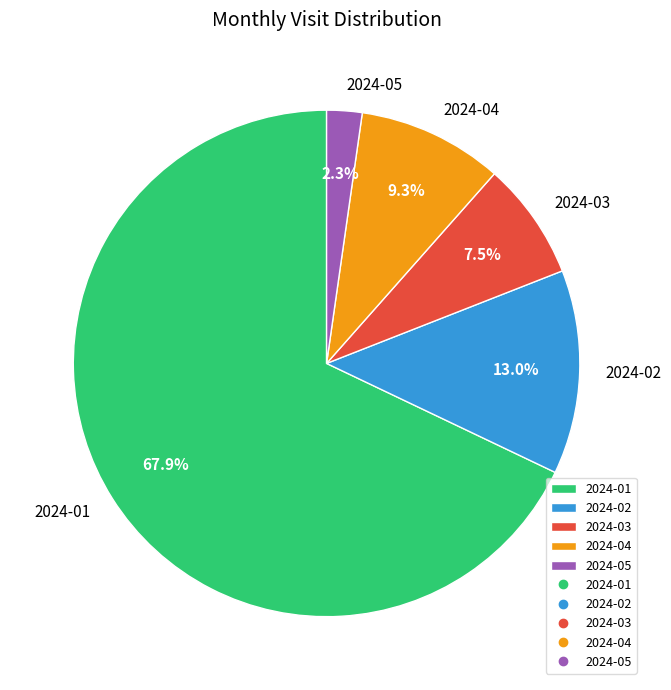

To the nearest percent, what is the combined percentage of 2024-04 and 2024-05?

12%